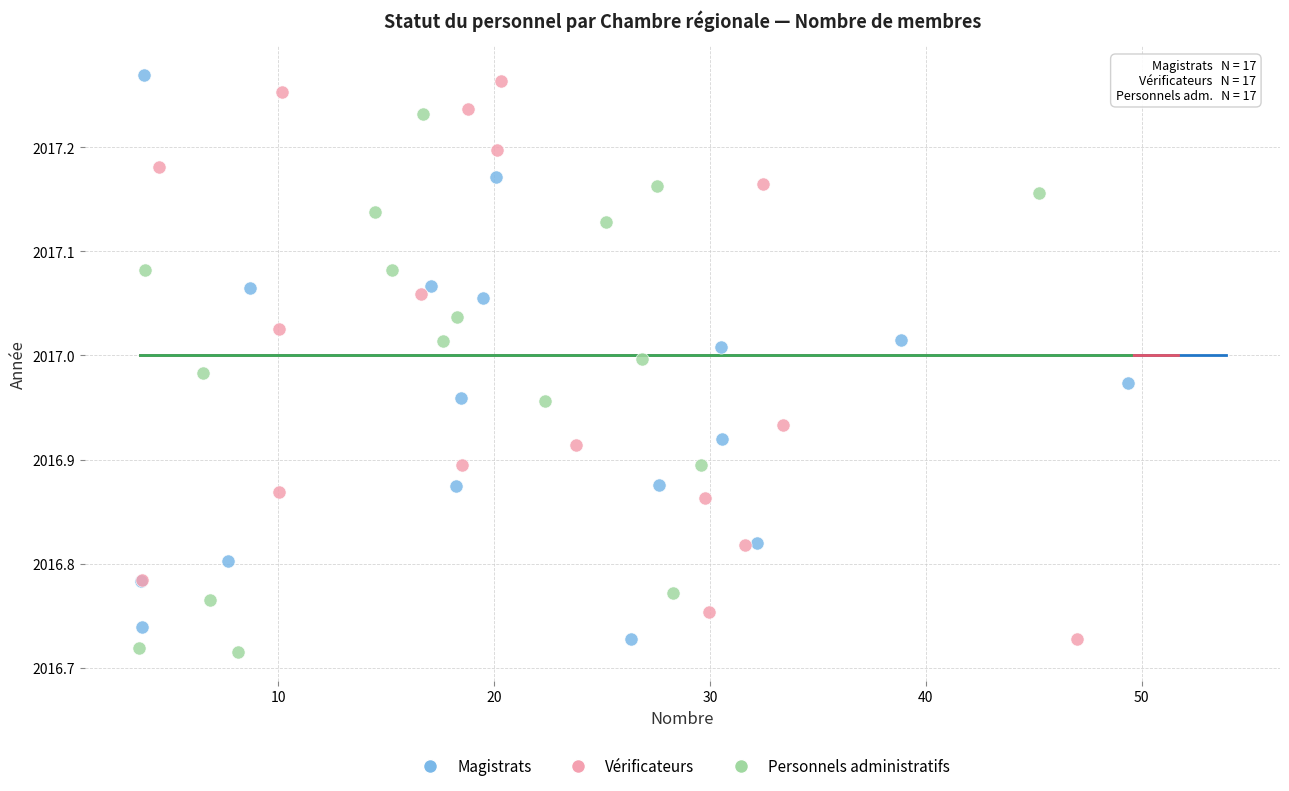

Which series has the largest Y range (max minus min)?

Magistrats